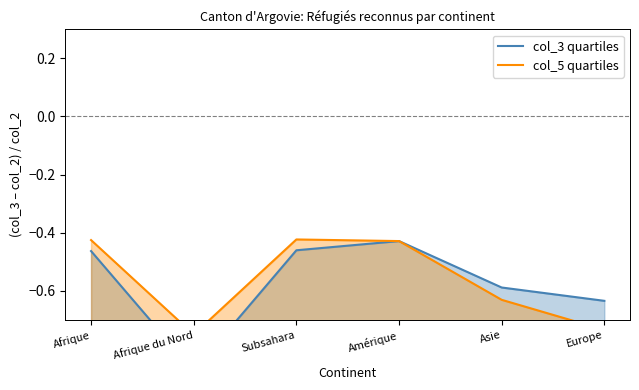

At which label is col_5 quartiles closest to 0?

Subsahara